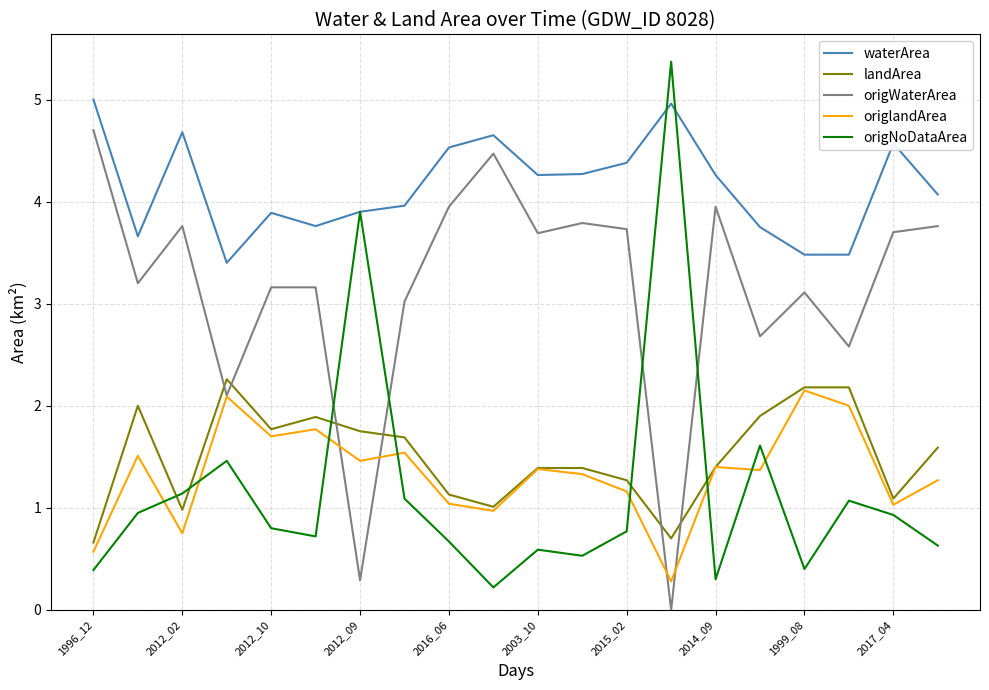

True or false: waterArea and origWaterArea intersect in this chart.

False